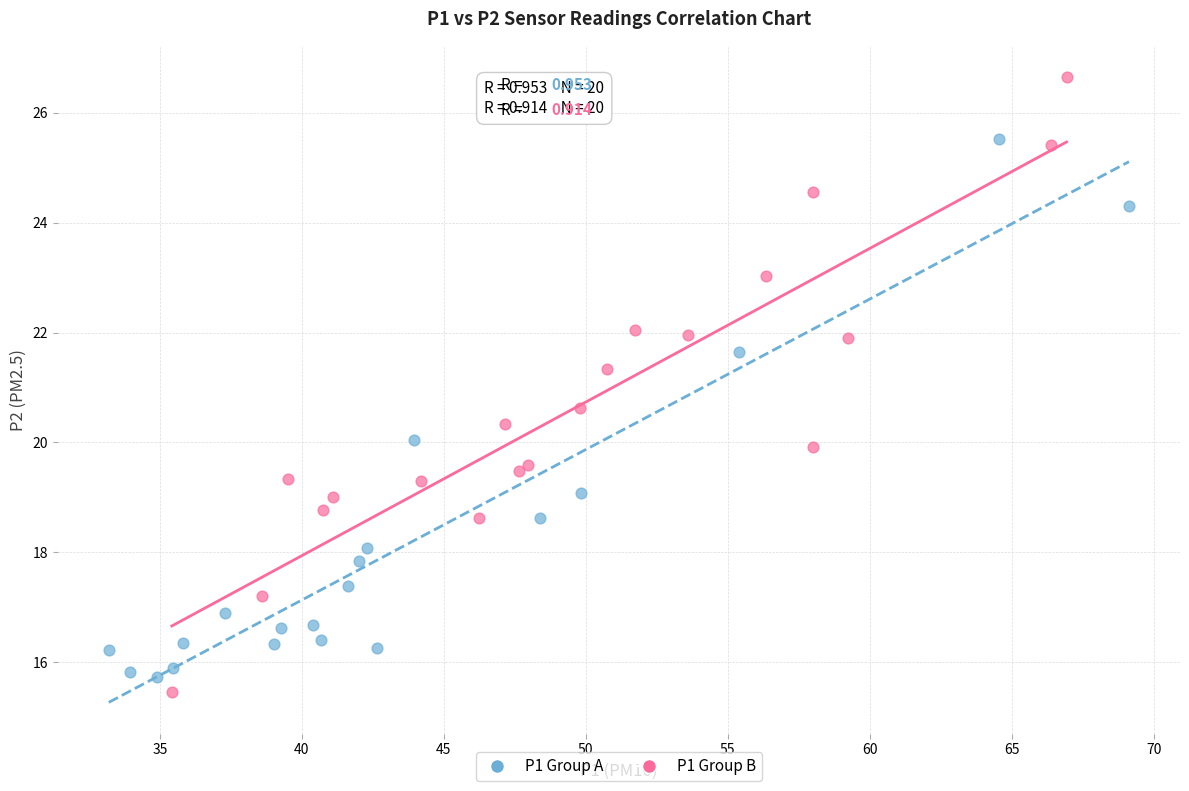

Which series reaches the maximum Y coordinate?

P1 Group B